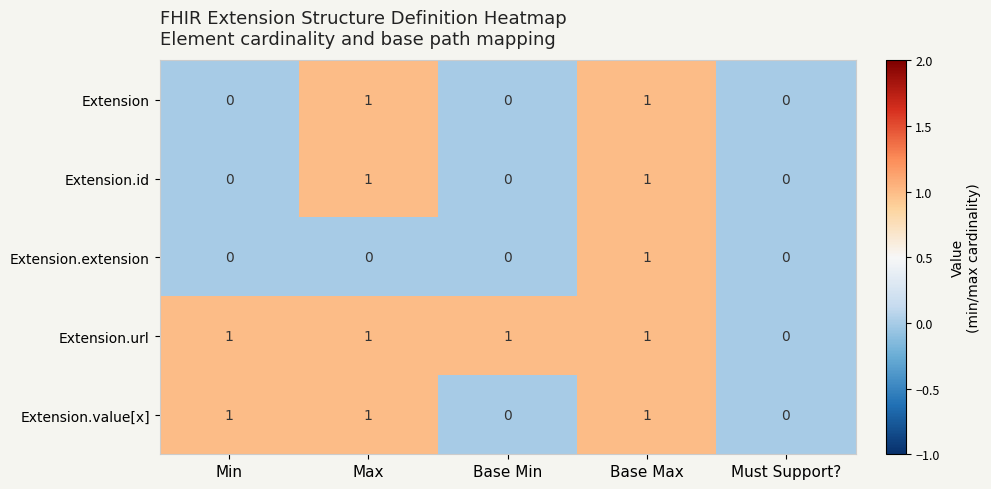

Between Base Min and Must Support?, which series saw the biggest shift?

Extension.url